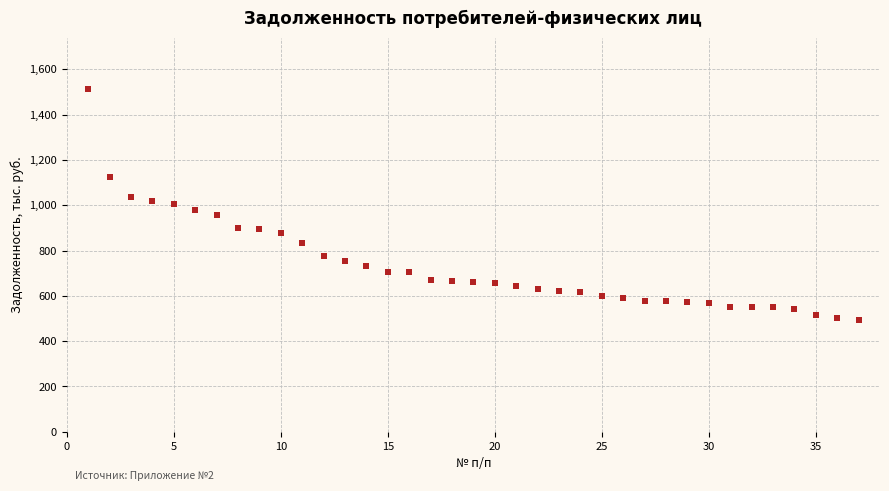

What is the range of Y values (max minus min)?

1019.3